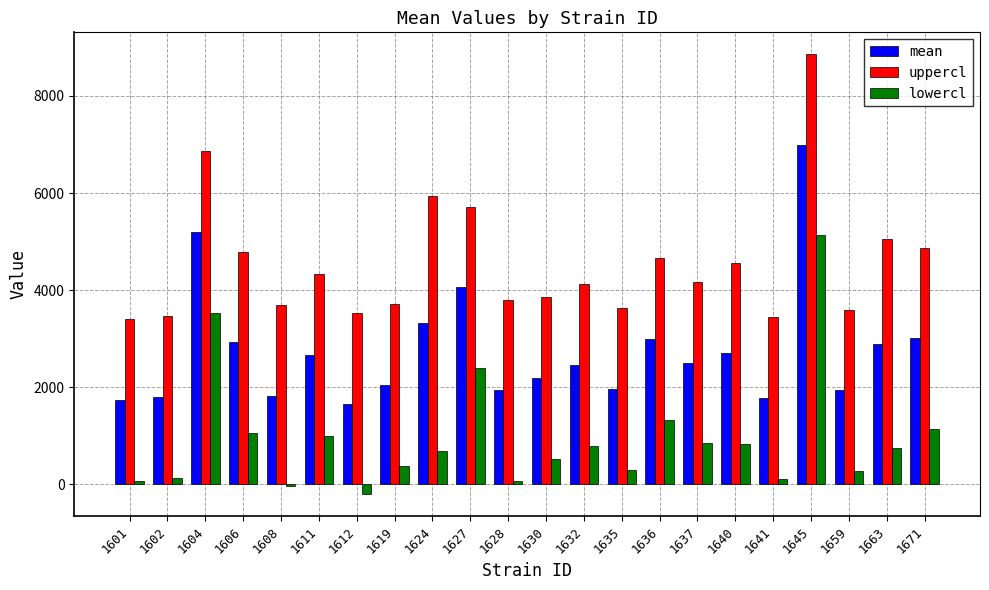

What are all the series names shown in the legend?

mean, uppercl, lowercl